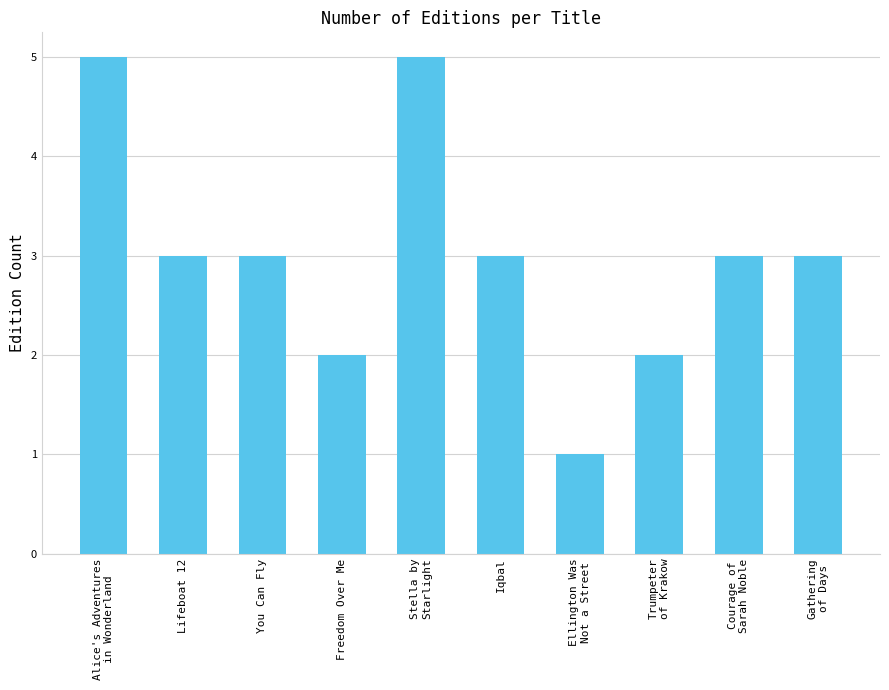

Is it true that the value at Iqbal is 5?

False